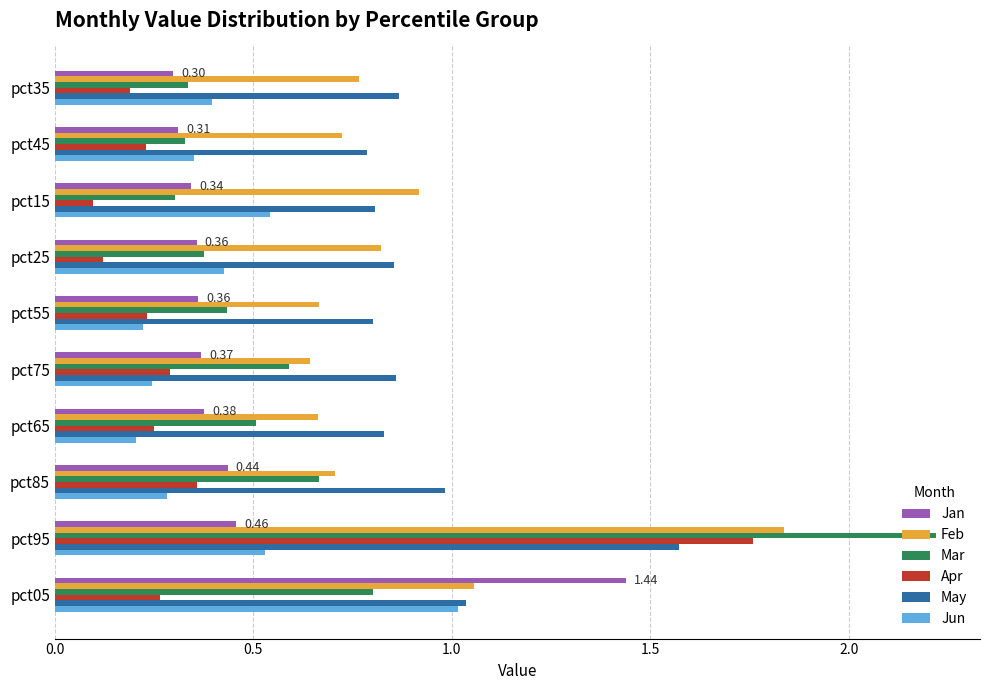

Which category has the highest value in the May series?

pct95